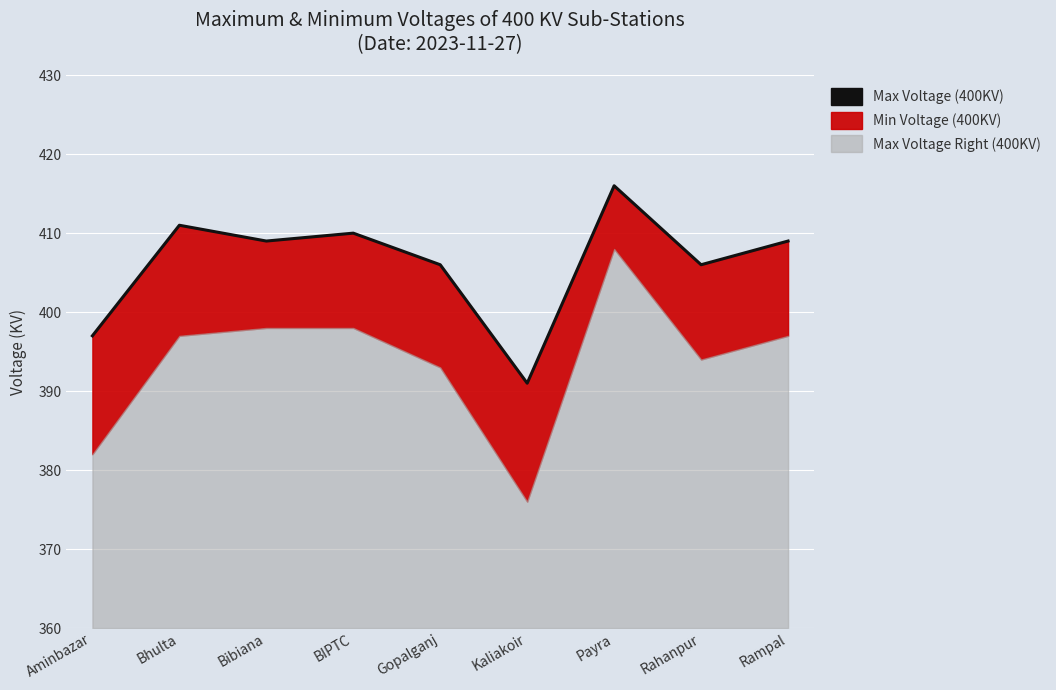

Reading left to right, what are all the values shown in this chart?

Aminbazar=397	Bhulta=411	Bibiana=409	BIPTC=410	Gopalganj=406	Kaliakoir=391	Payra=416	Rahanpur=406	Rampal=409